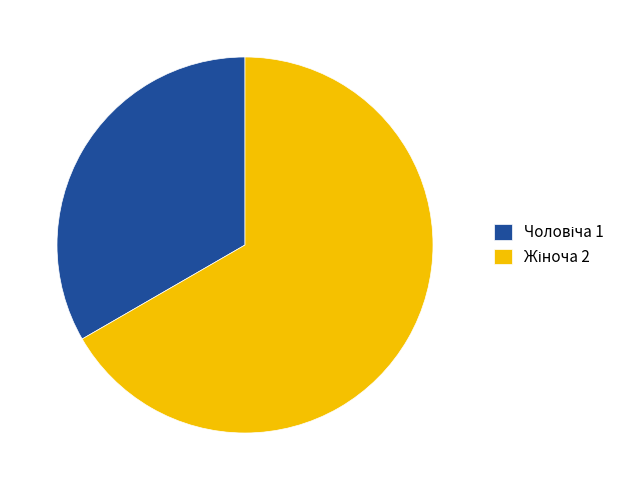

Is there any slice that represents more than half of the pie?

Yes